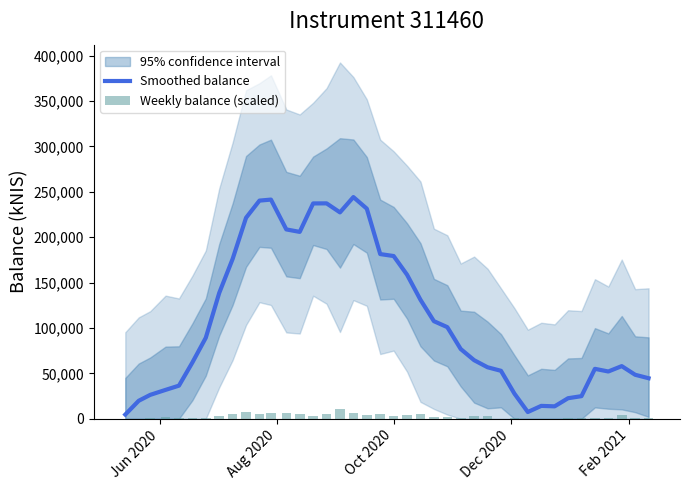

At how many categories does at least one series exceed 216166?

8